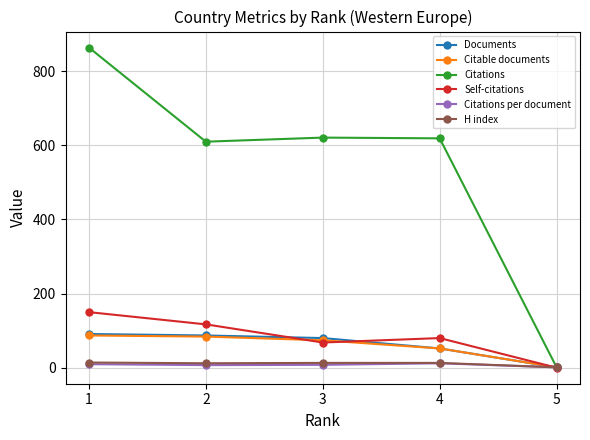

What is the average value of the Citations series?

543.0